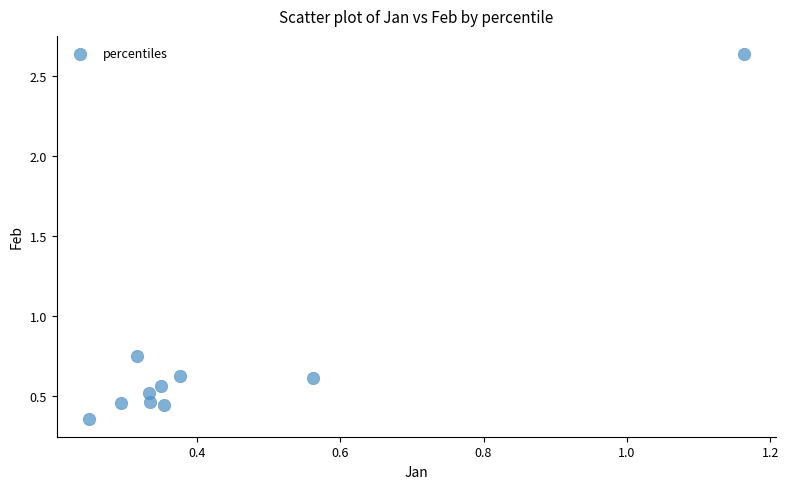

What is the range of X values (max minus min)?

0.9